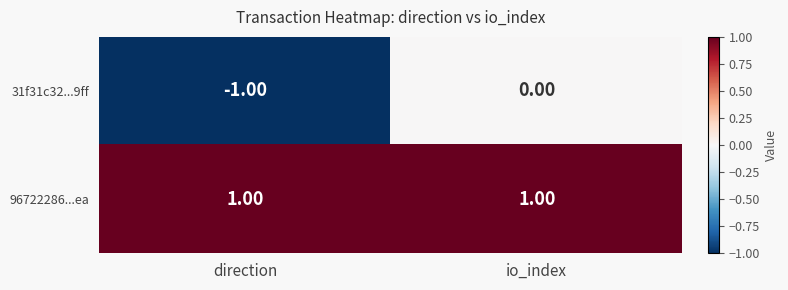

Where is 31f31c32...9ff nearest to the value 0?

io_index